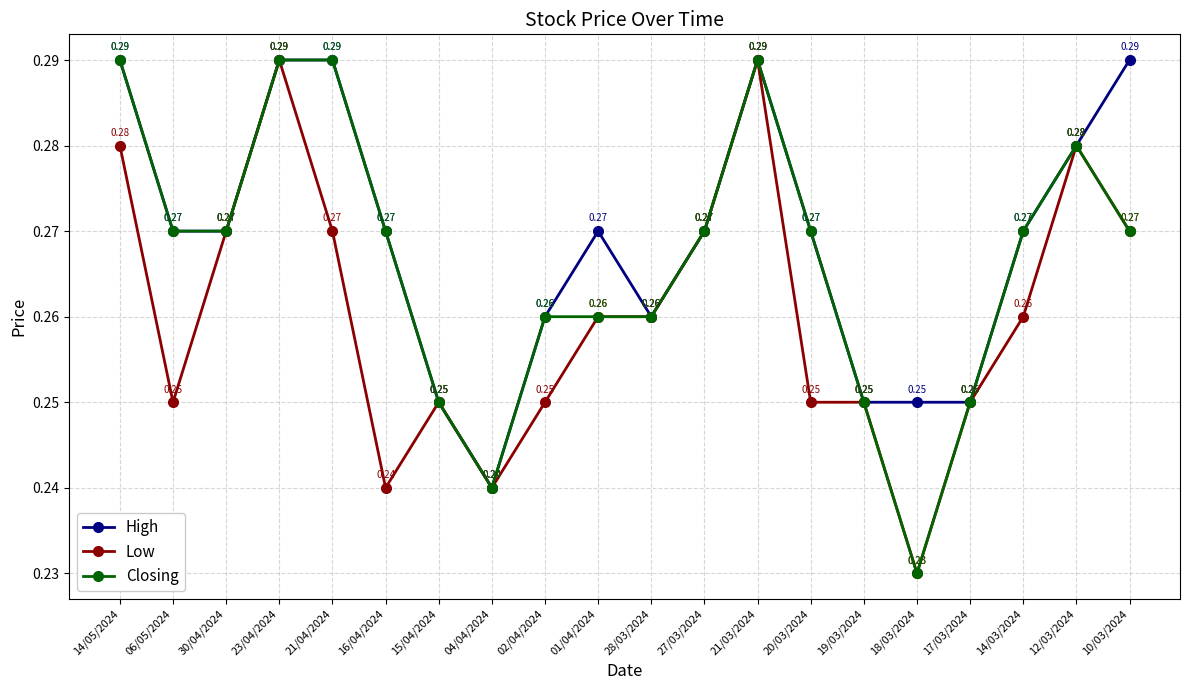

True or false: Closing has more than 1 points higher than both neighbors.

True